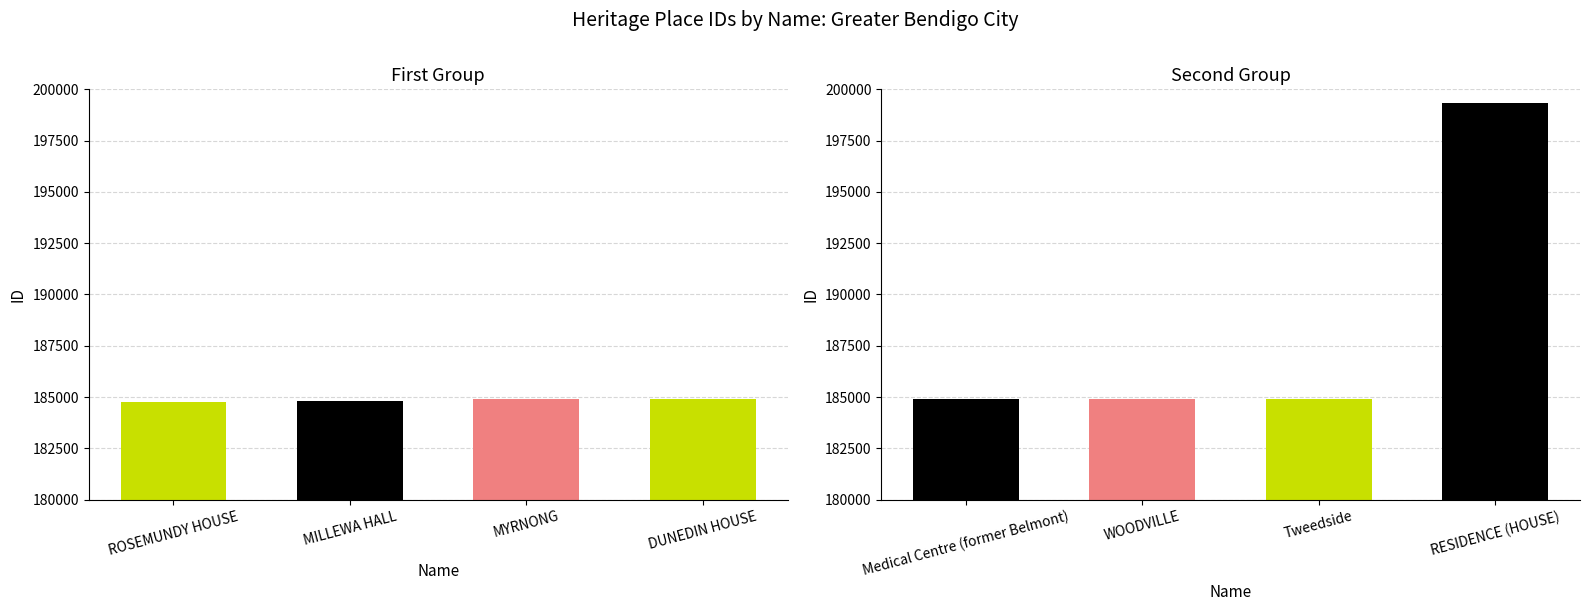

How many data points are above 184916?

3